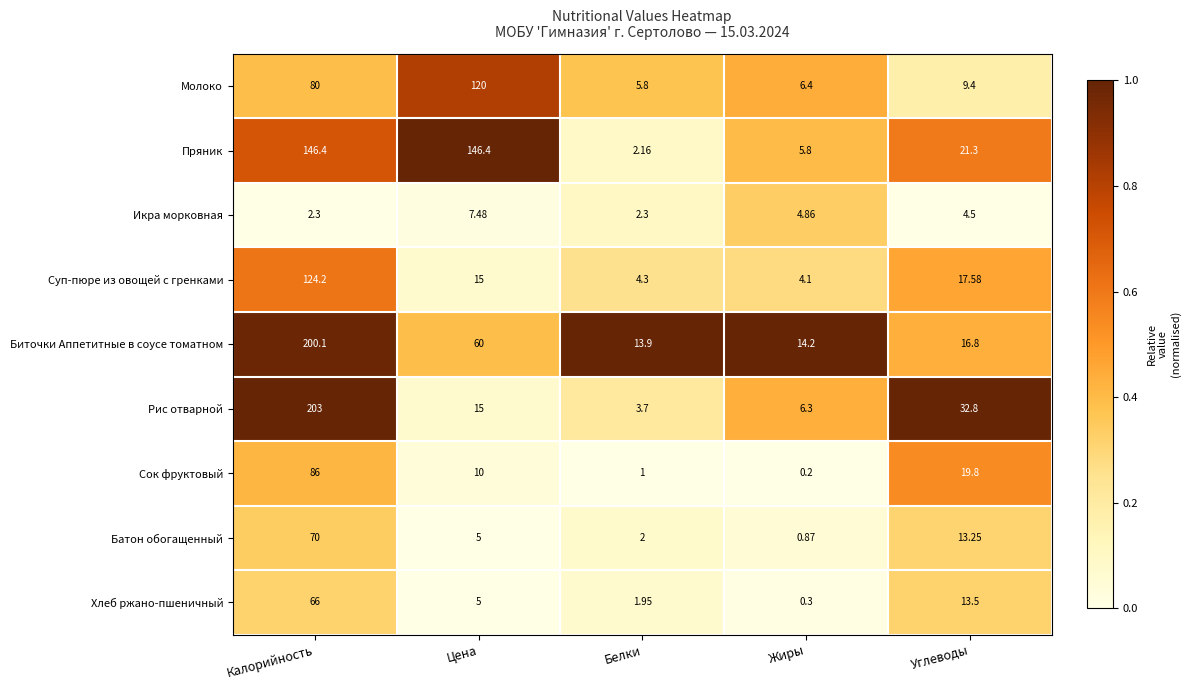

At which category is the sum across all series the highest?

Калорийность